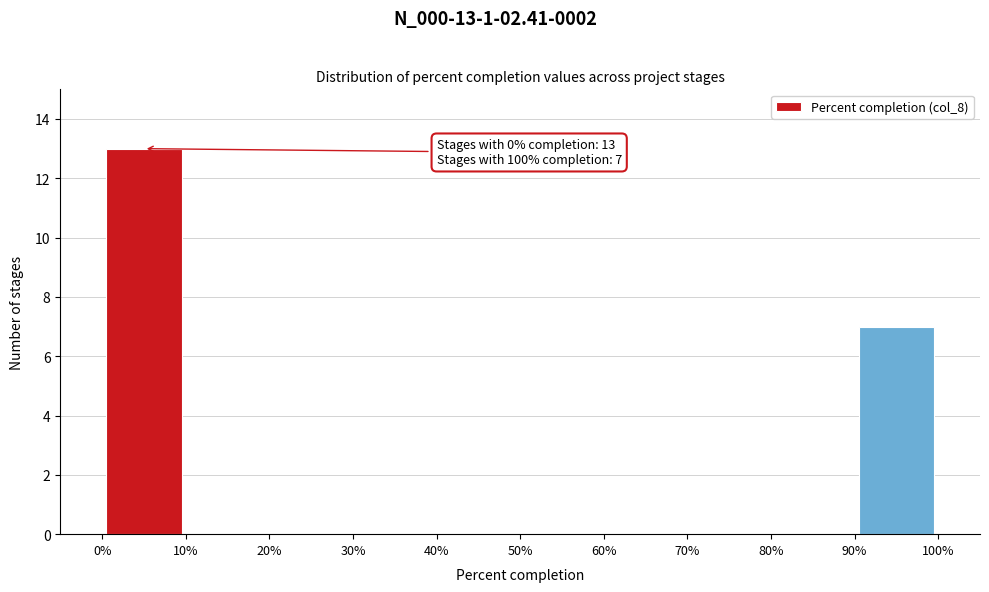

Over which range of the x-axis is the bar tallest?

0% to 10%